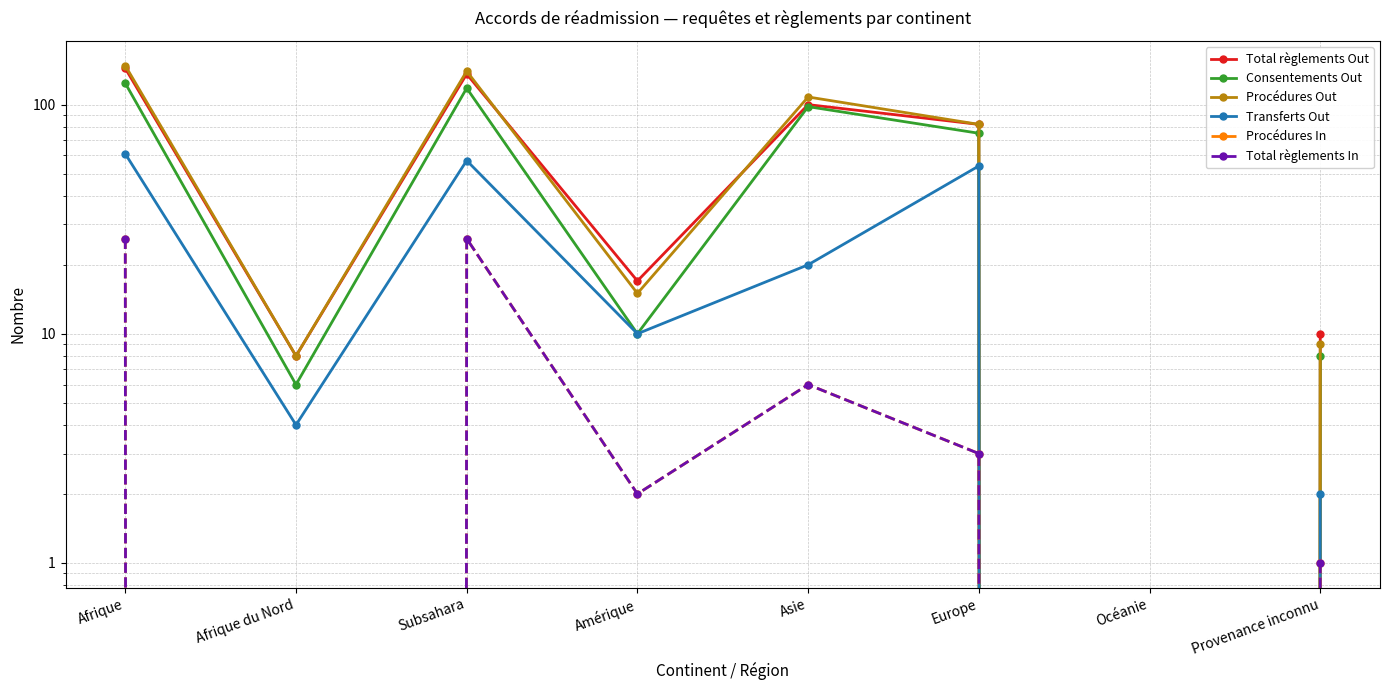

In Transferts Out, how many points are lower than both neighbors (excluding endpoints)?

3